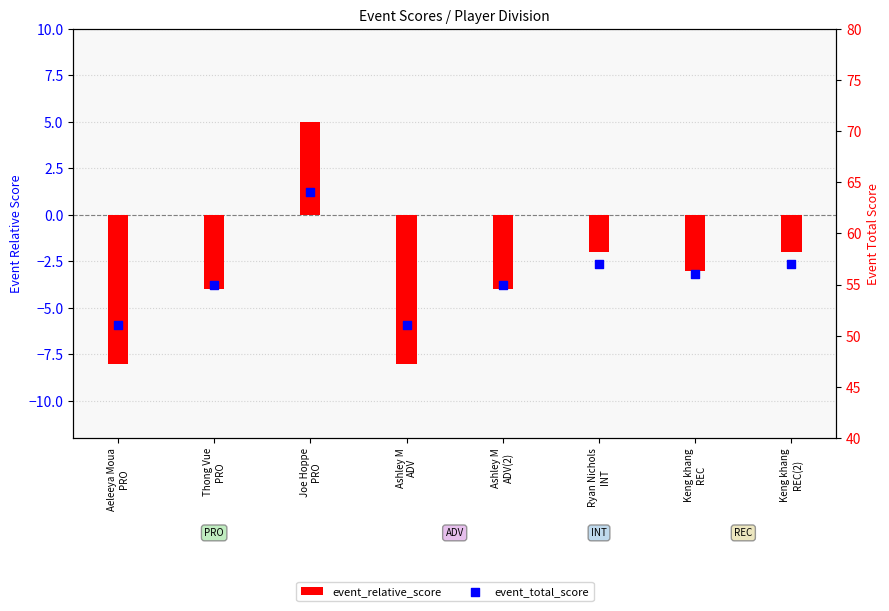

Is the value of event_relative_score at Keng khang
REC(2) greater than the value of event_total_score at Keng khang
REC(2)?

No